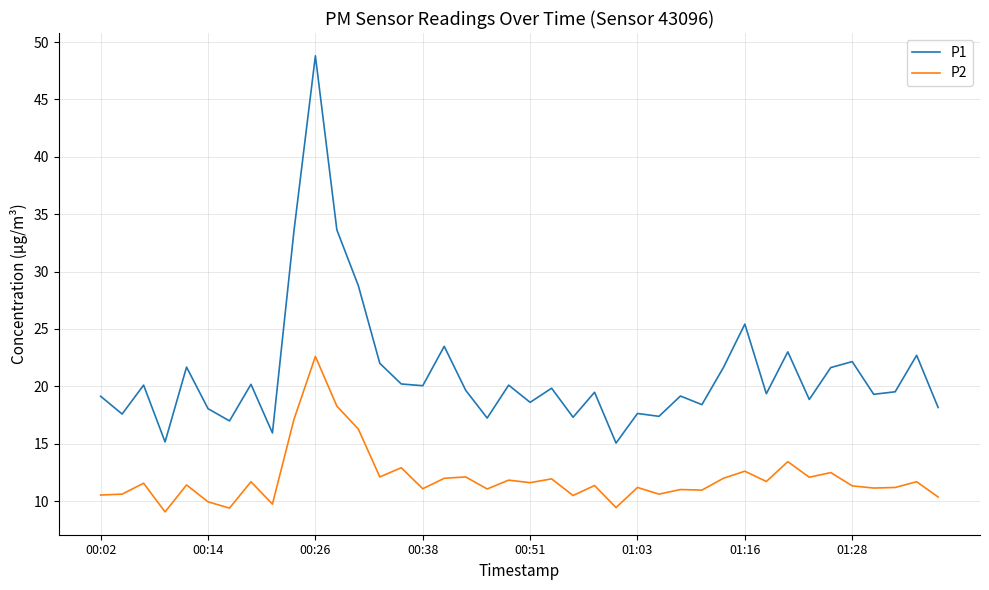

Which series has the widest spread of values?

P1